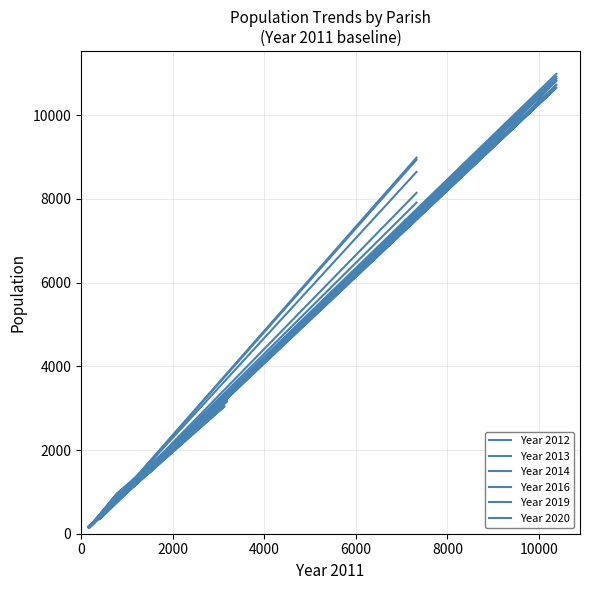

How many lines are shown in the chart?

6